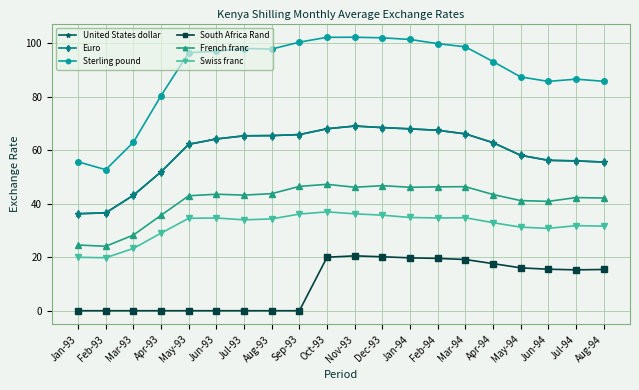

Is it true that Euro equals 56.2 at Jun-94?

True